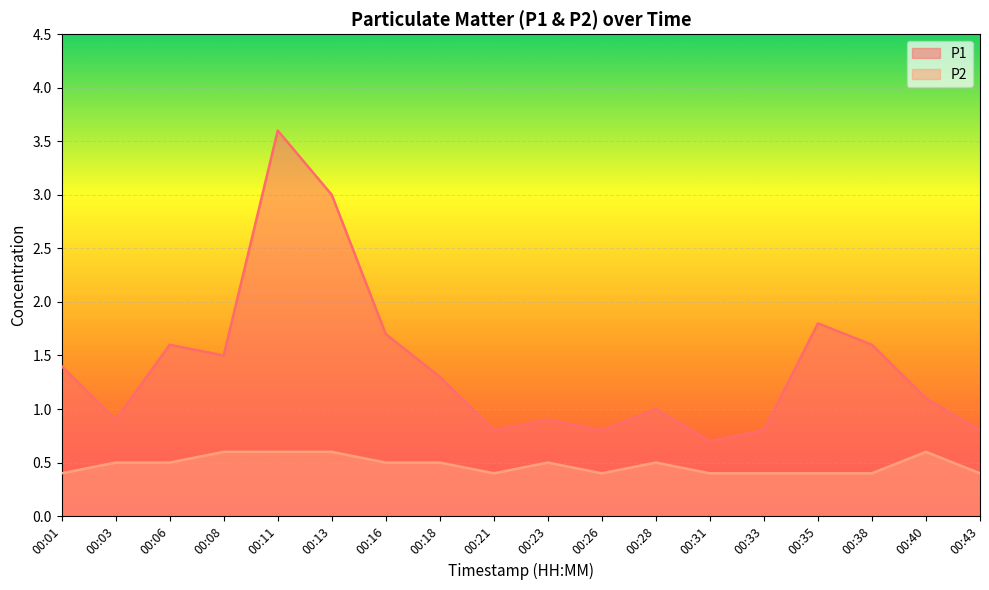

Which series has the widest spread of values?

P1